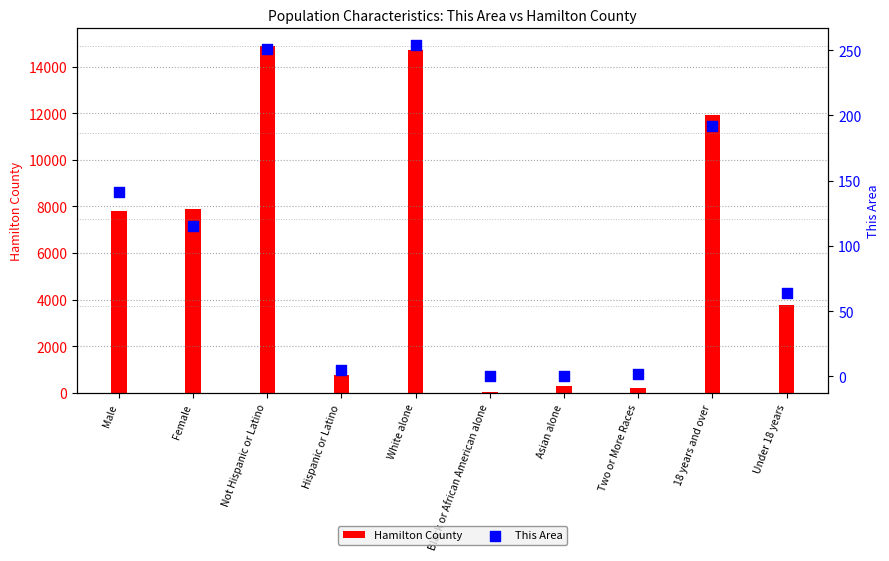

Which series contains the highest Y value?

Hamilton County